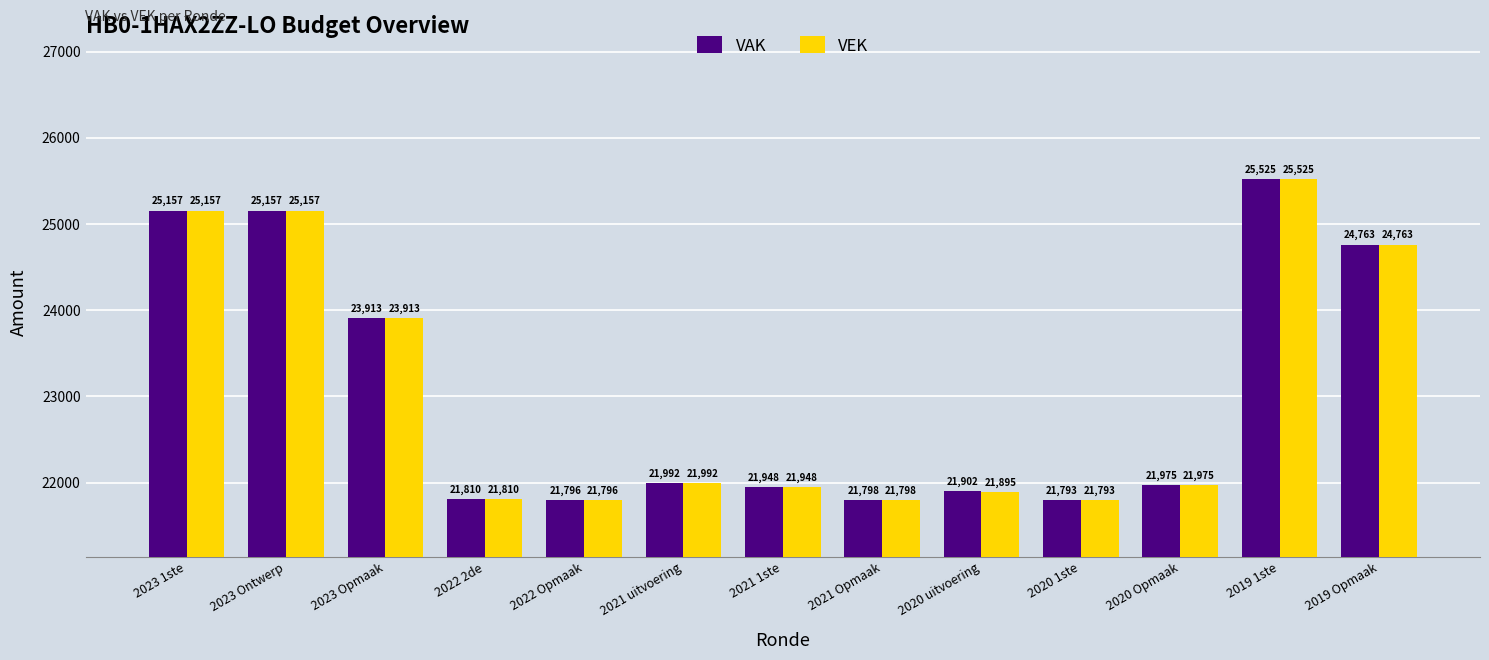

Read the VAK value at 2023 Ontwerp.

25157